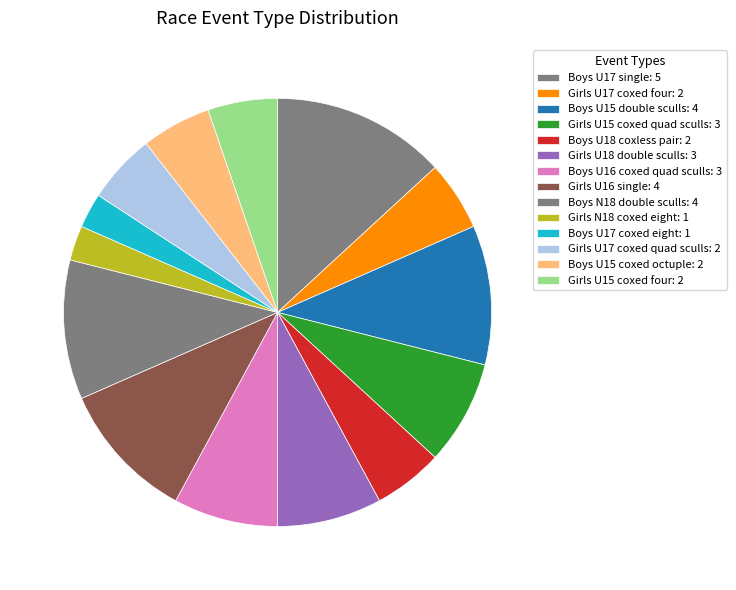

How many segments does this pie chart have?

14